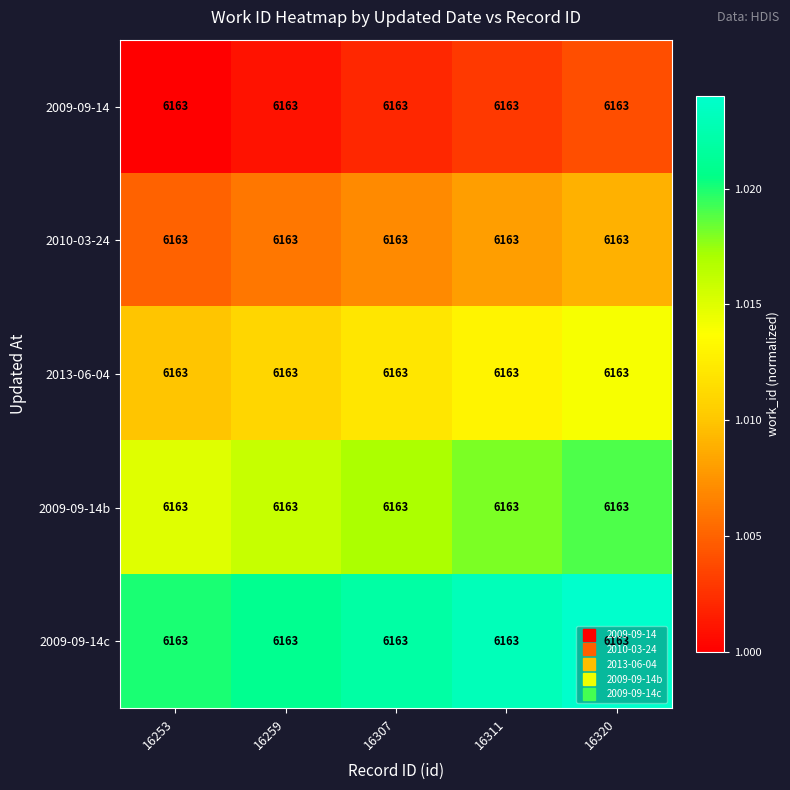

Rank the categories by 2009-09-14b value from highest to lowest.

16320, 16311, 16307, 16259, 16253